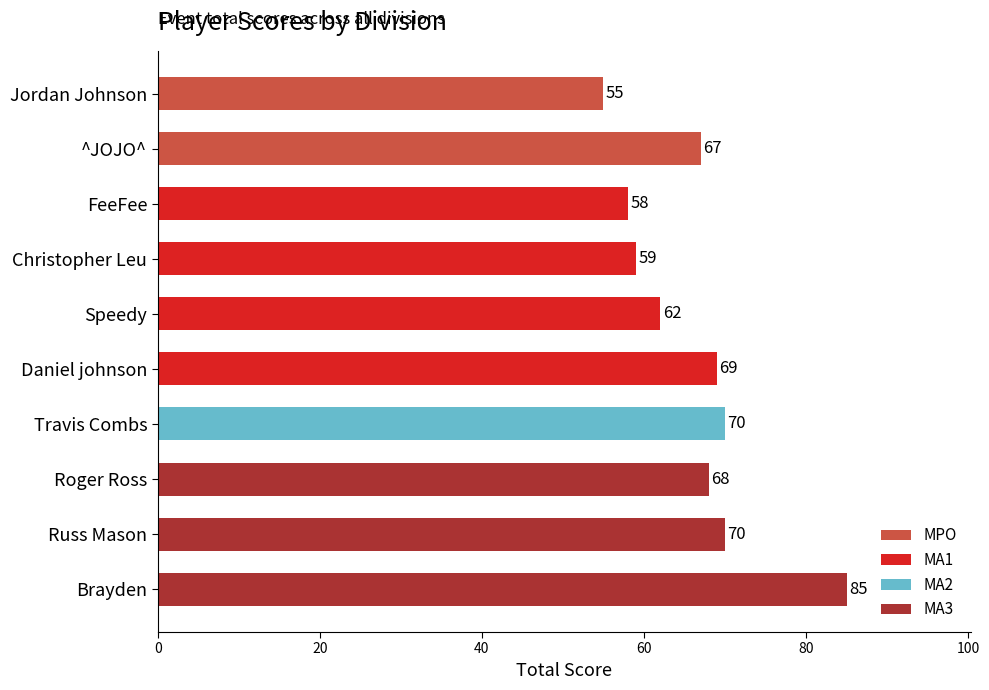

What value does the data have at Daniel johnson, to the nearest 10?

70